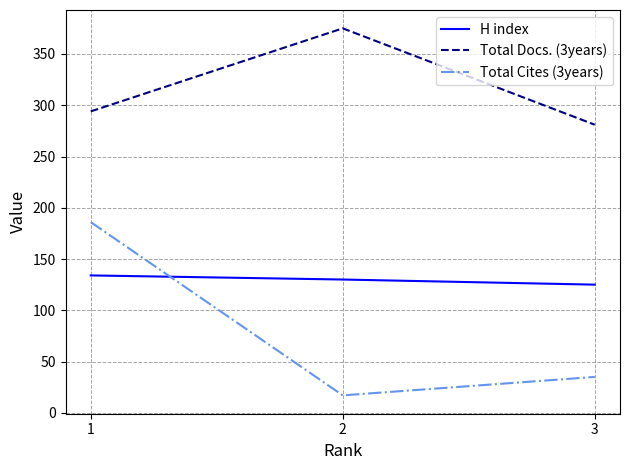

What value does the Total Docs. (3years) series have at 2, to the nearest 5?

375